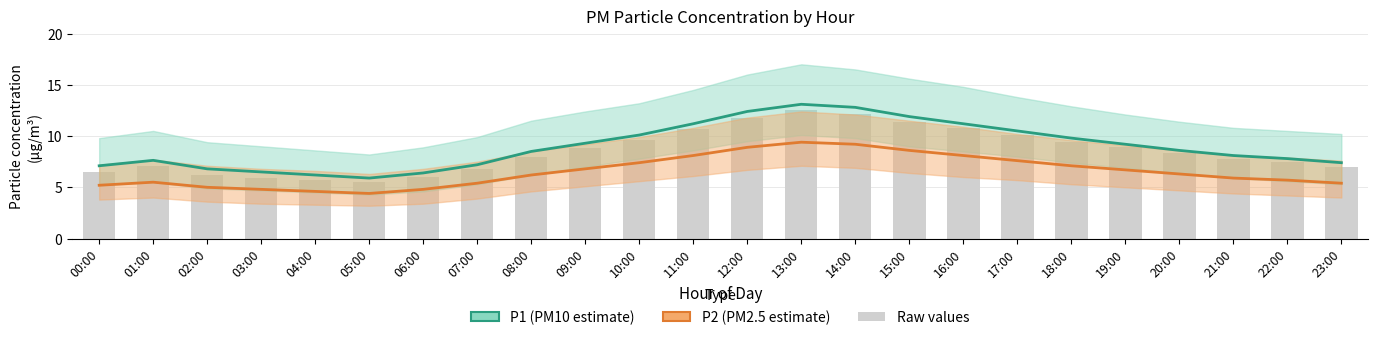

Count the number of data series in this chart.

3